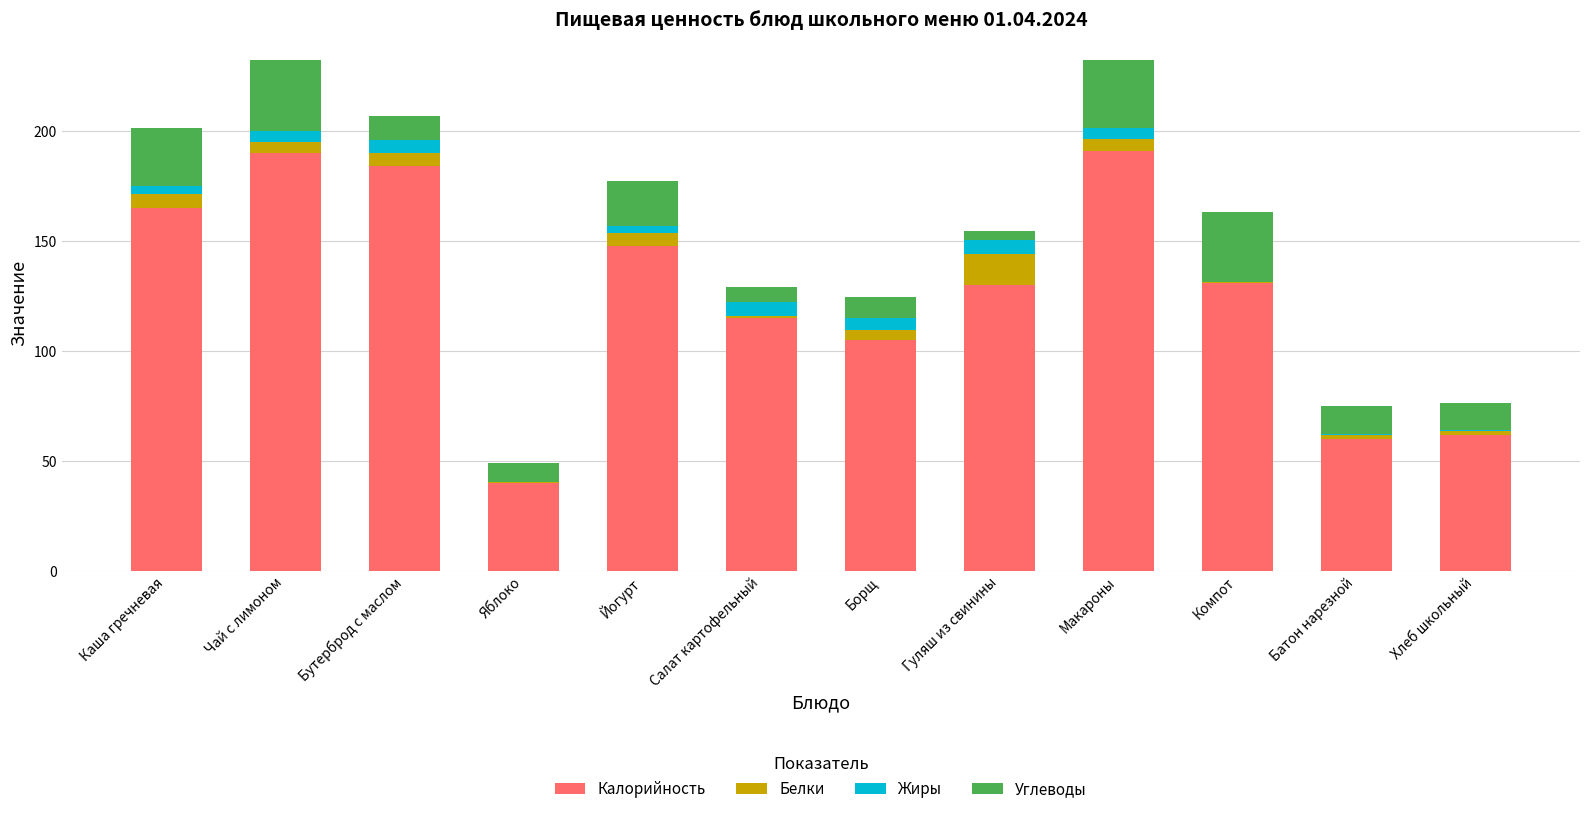

What is the total value across all series at Чай с лимоном?

232.4